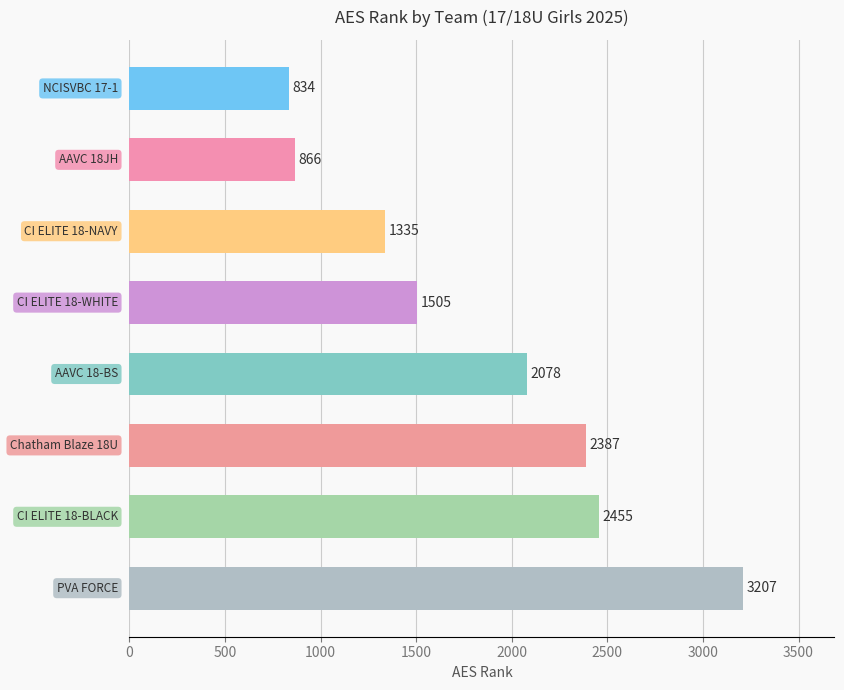

What is the difference between the second highest and second lowest values?

1589